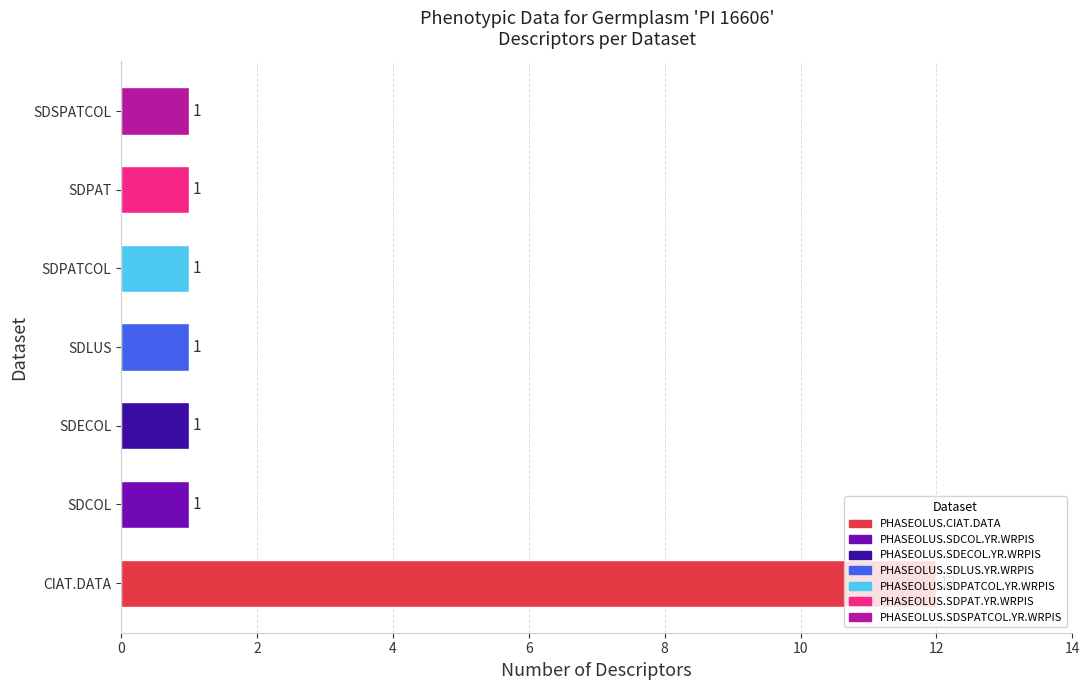

What is the maximum value shown in the chart?

12